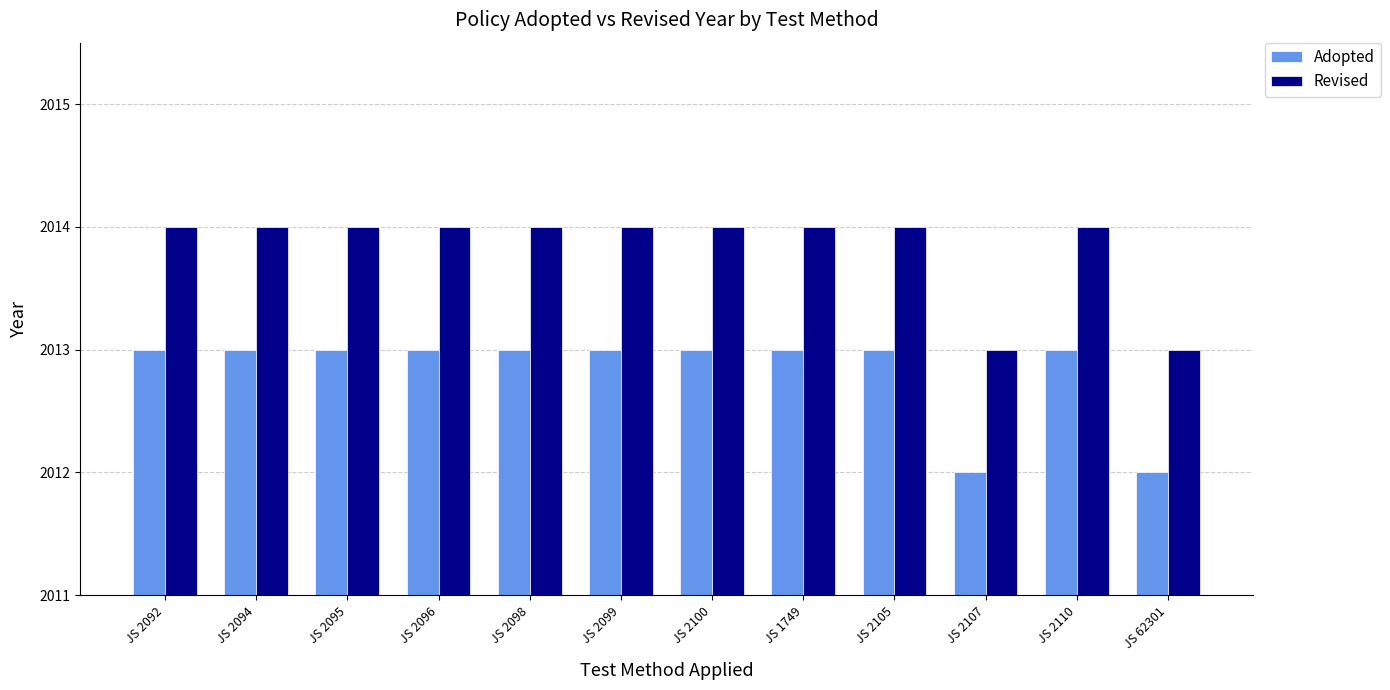

Reading left to right, list all the values displayed in this chart.

Adopted: 2013	2013	2013	2013	2013	2013	2013	2013	2013	2012	2013	2012
Revised: 2014	2014	2014	2014	2014	2014	2014	2014	2014	2013	2014	2013